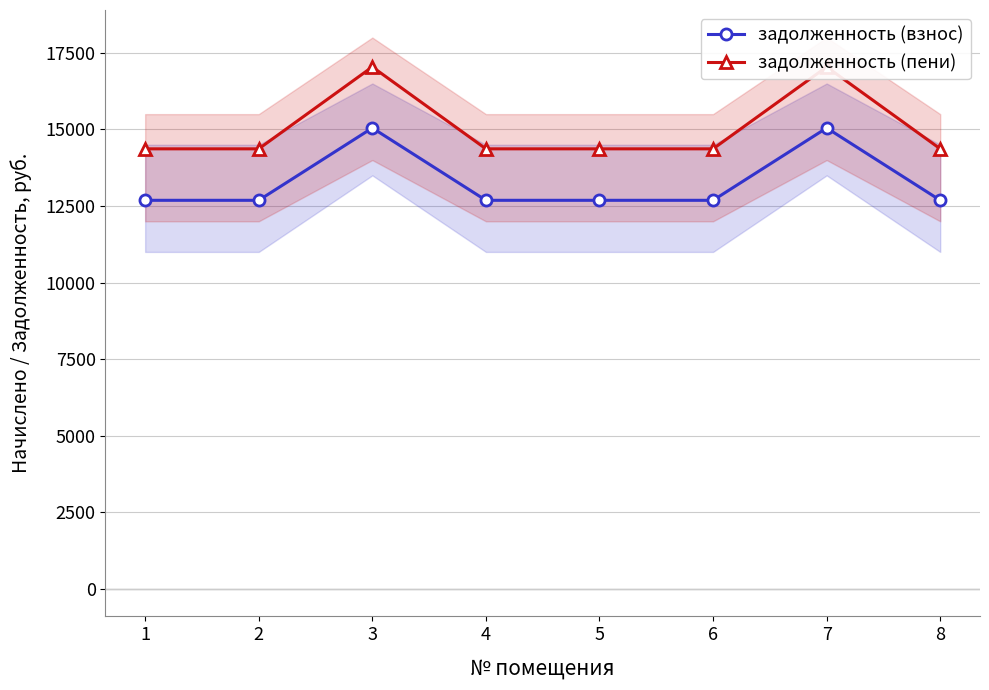

True or false: задолженность (взнос) and задолженность (пени) intersect in this chart.

False